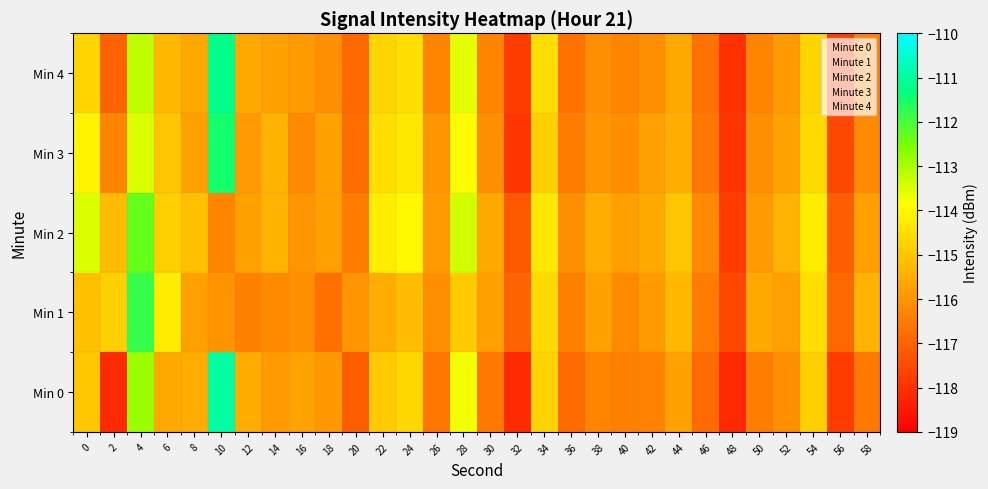

Which has a higher value, 40 or 6?

6